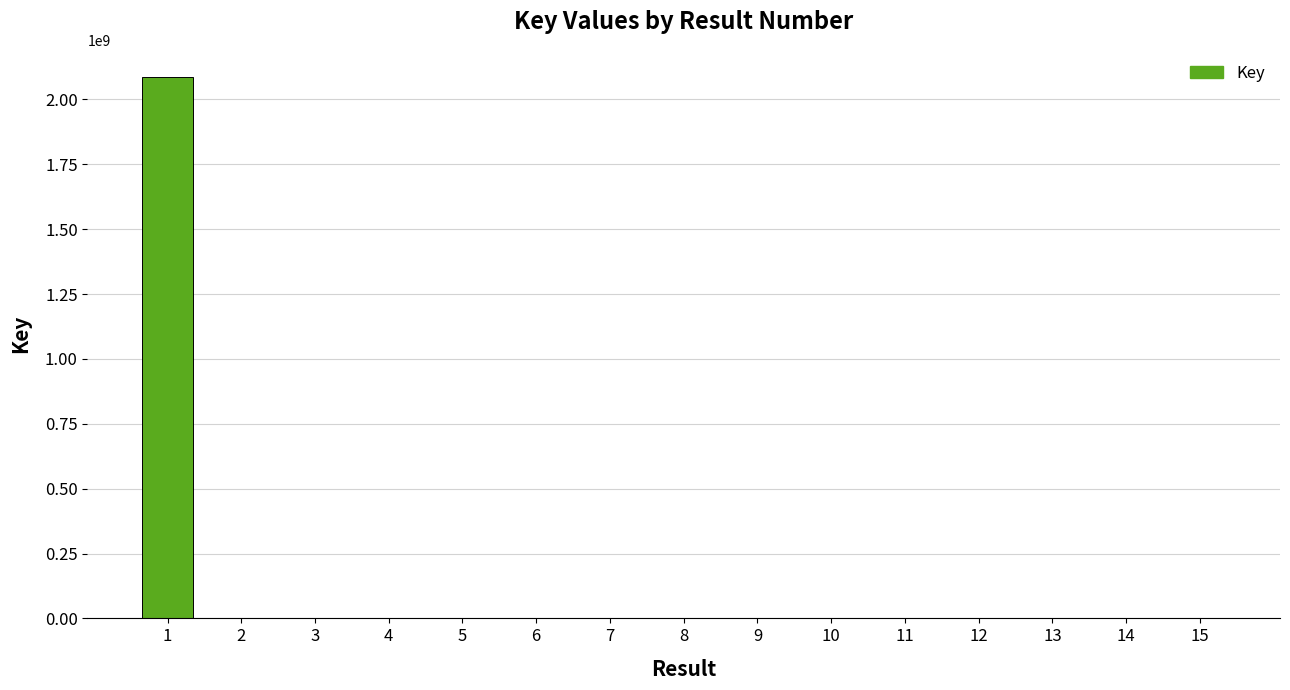

Are the bars horizontal?

No